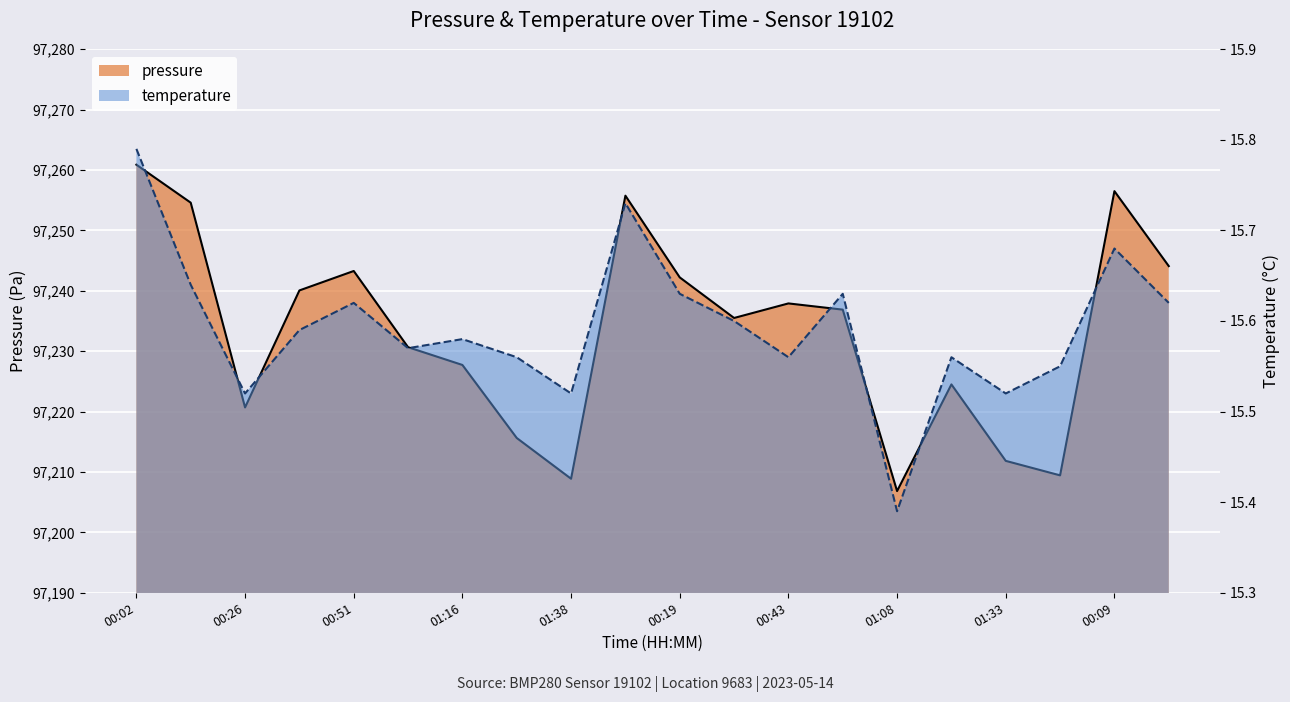

Which series has the largest range (max minus min)?

pressure